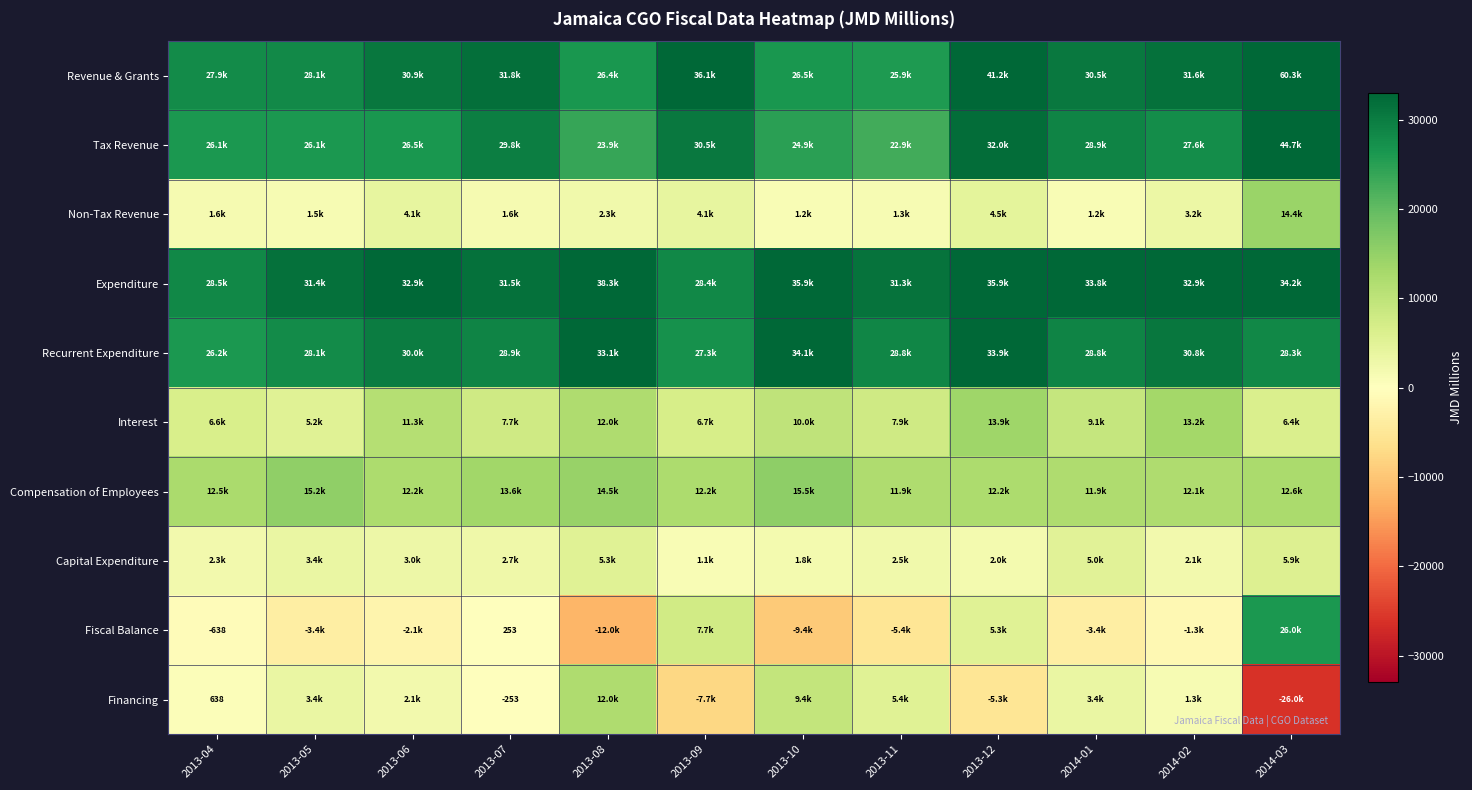

The Financing series shows 162.9 at 2013-04. True or false?

False